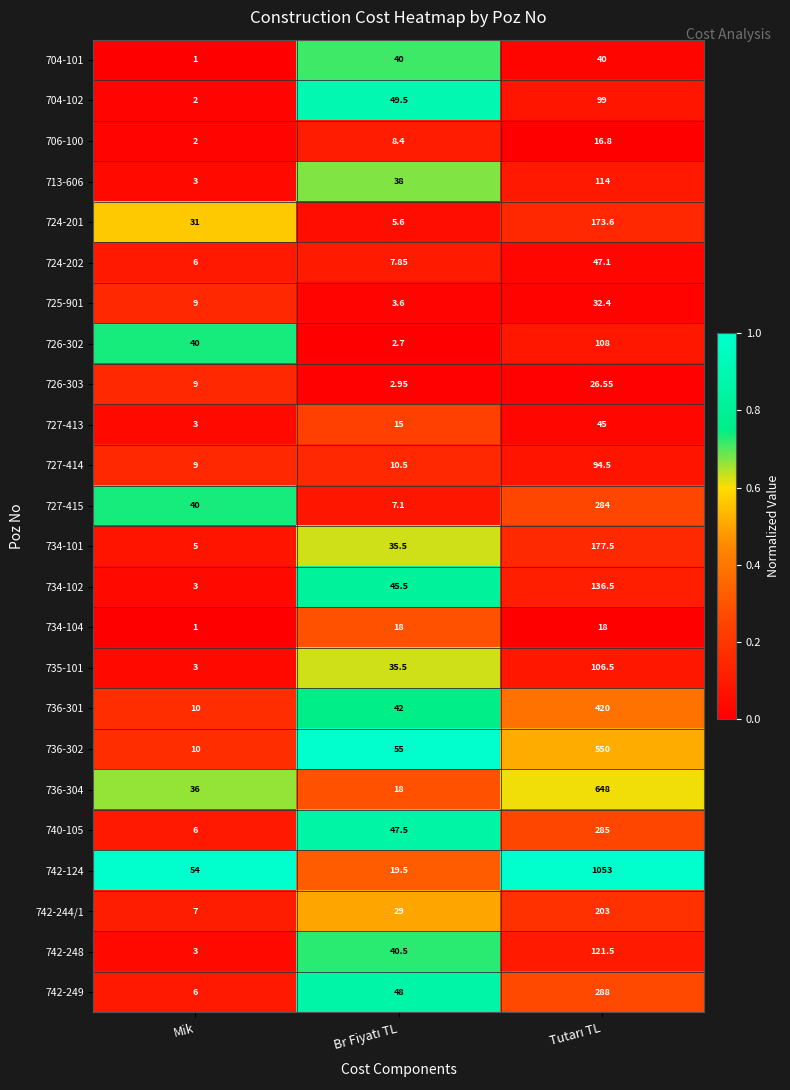

At which category does the chart reach its minimum across all series?

Mik